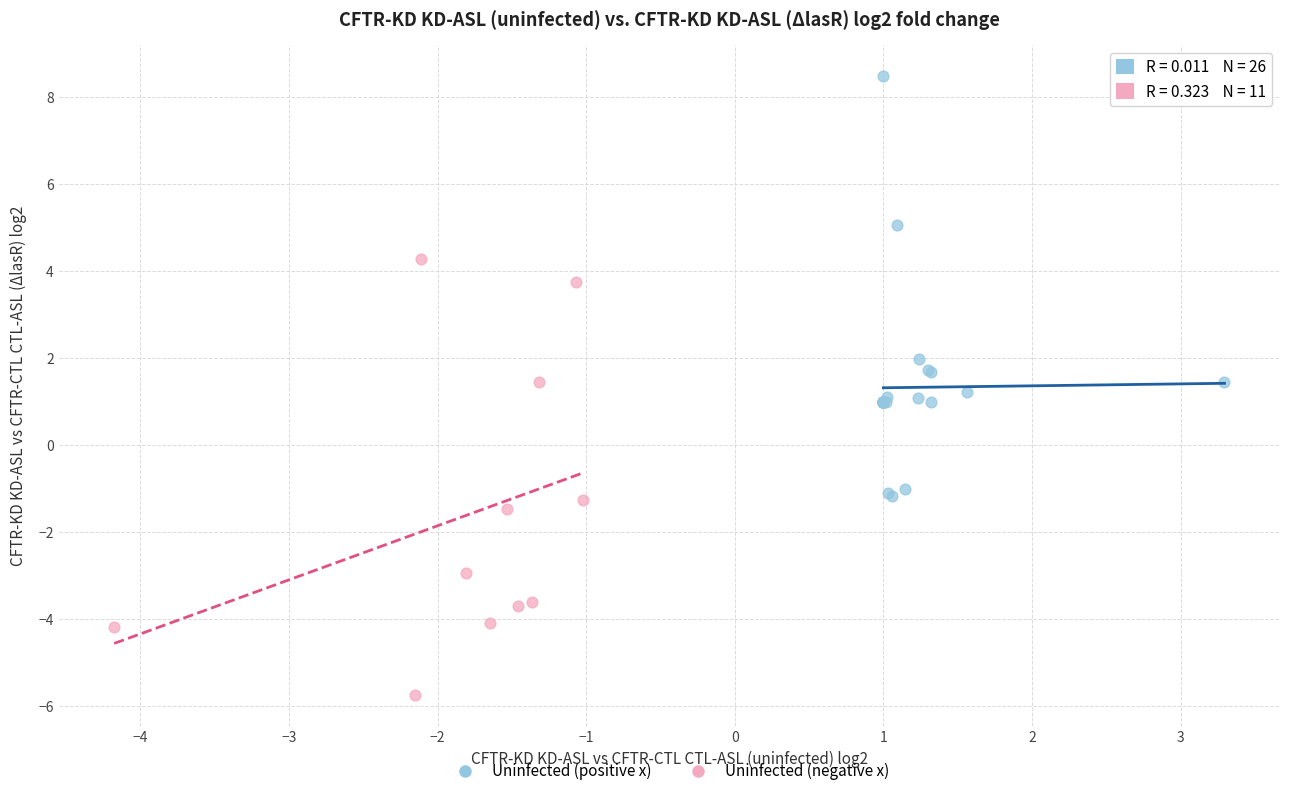

Which series reaches the maximum Y coordinate?

Uninfected (positive x)